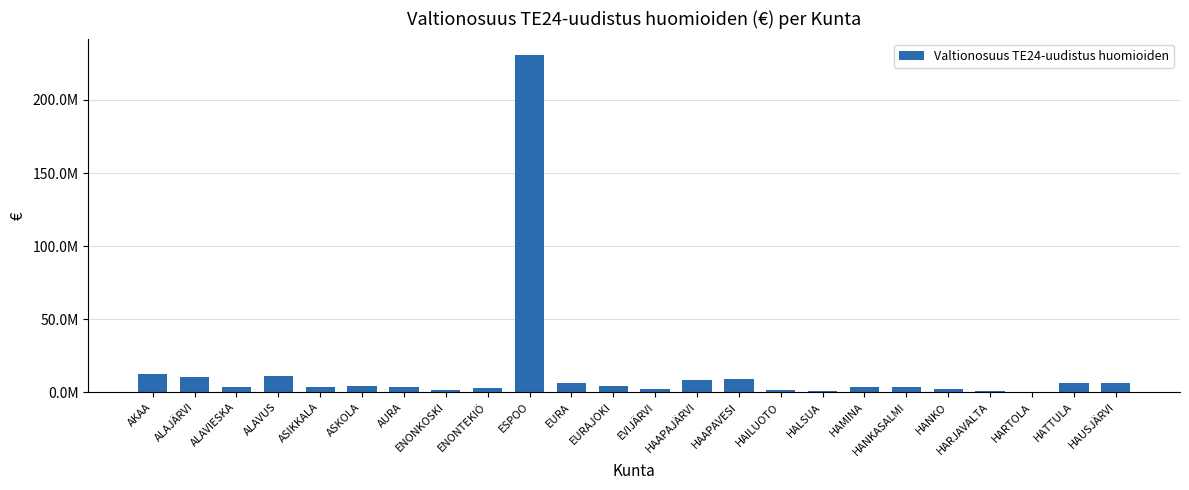

List the labels in order of value, smallest first.

HARTOLA, HARJAVALTA, HALSUA, ENONKOSKI, HAILUOTO, HANKO, EVIJÄRVI, ENONTEKIÖ, ALAVIESKA, ASIKKALA, HAMINA, AURA, HANKASALMI, ASKOLA, EURAJOKI, HAUSJÄRVI, HATTULA, EURA, HAAPAJÄRVI, HAAPAVESI, ALAJÄRVI, ALAVUS, AKAA, ESPOO